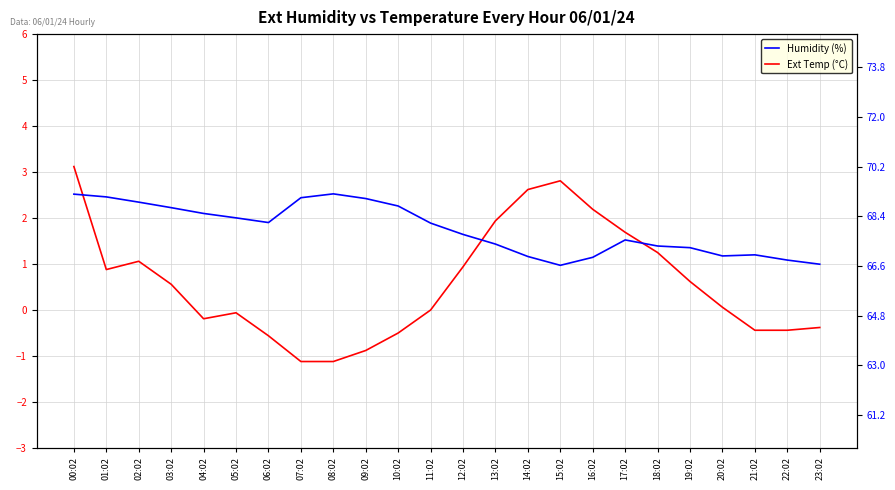

True or false: Ext Temp (°C) and Humidity (%) cross at least once.

False